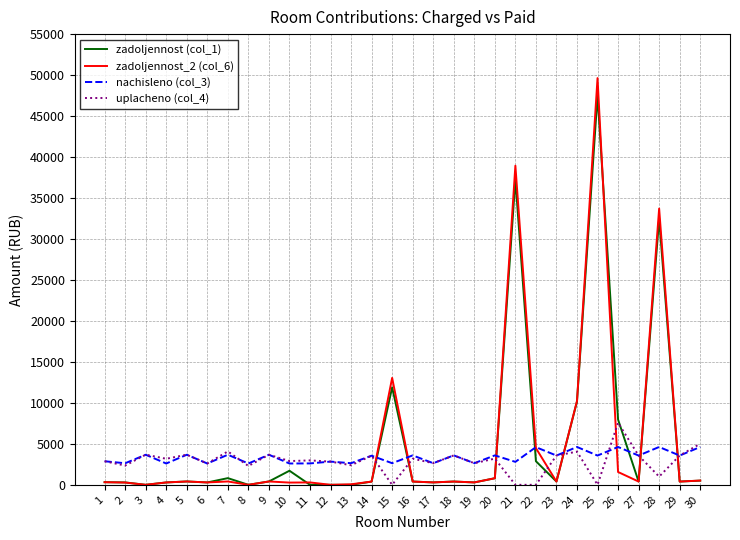

The value of uplacheno (col_4) at 26 is 7577.3. True or false?

True